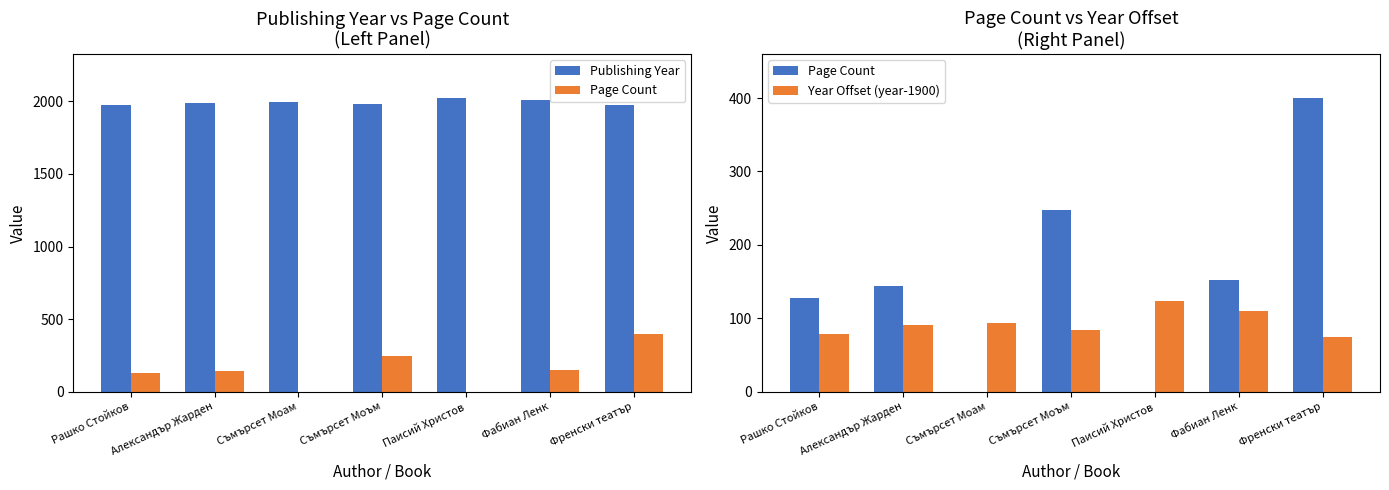

What are all the series names shown in the legend?

Publishing Year, Page Count, Year Offset (year-1900)